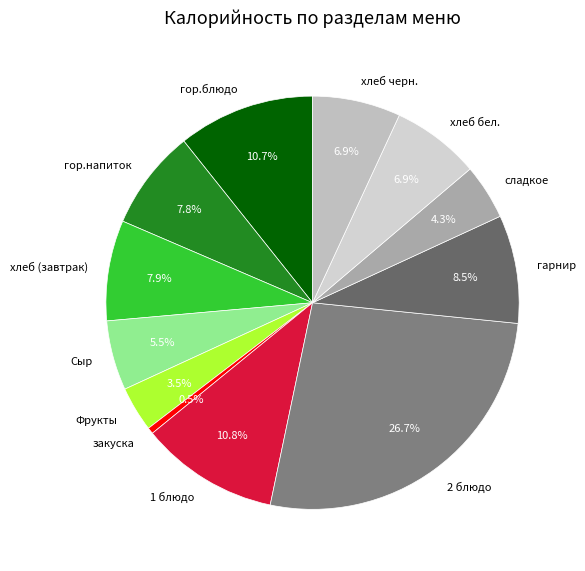

The 2 блюдо slice represents 27% of the pie. True or false?

True